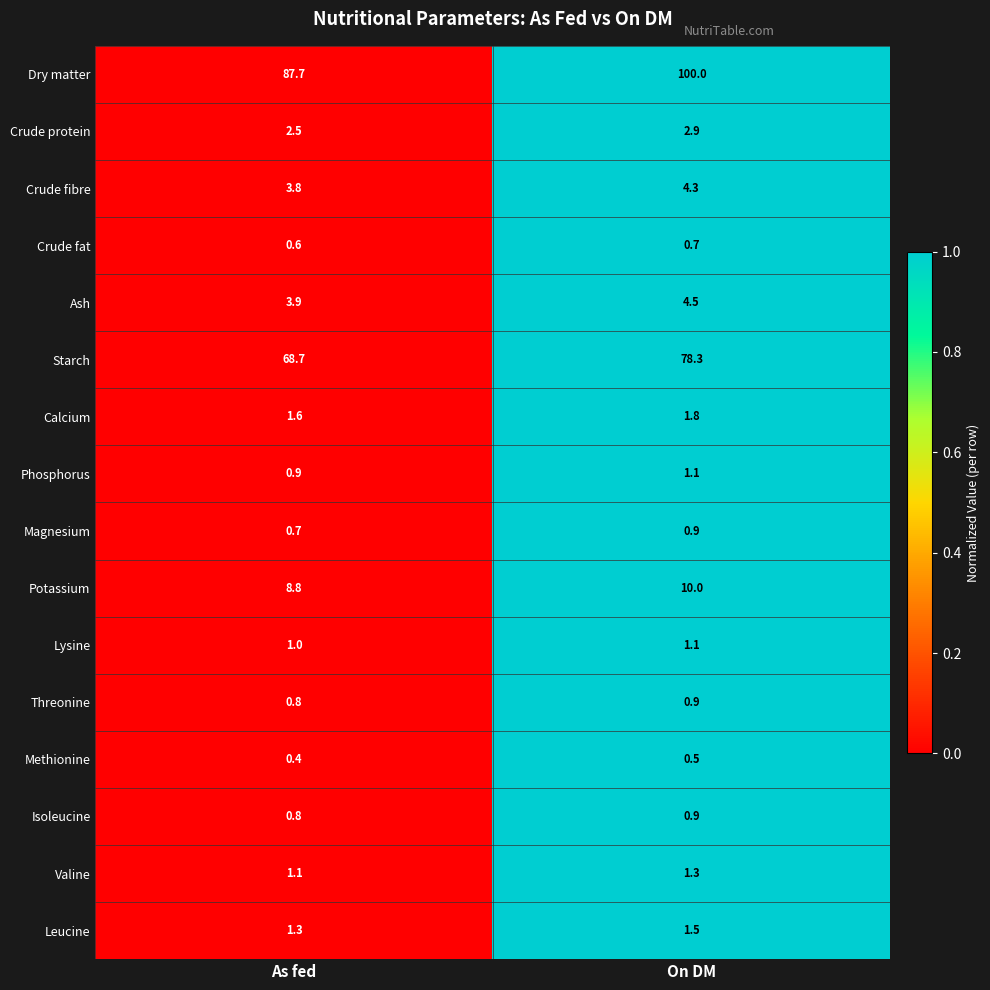

Read the Crude protein value at On DM.

2.9